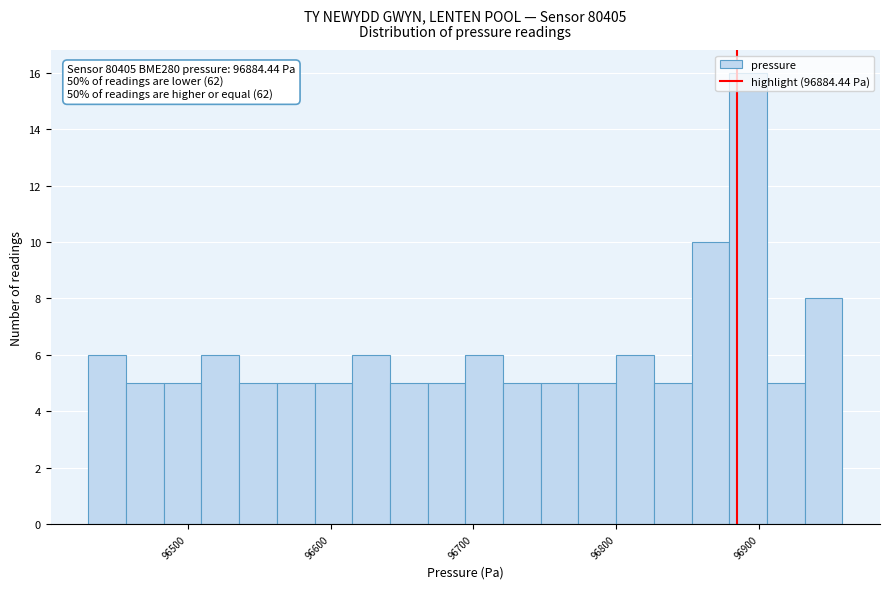

Read against the x-axis, roughly where is the centre of the tallest bar?

96890